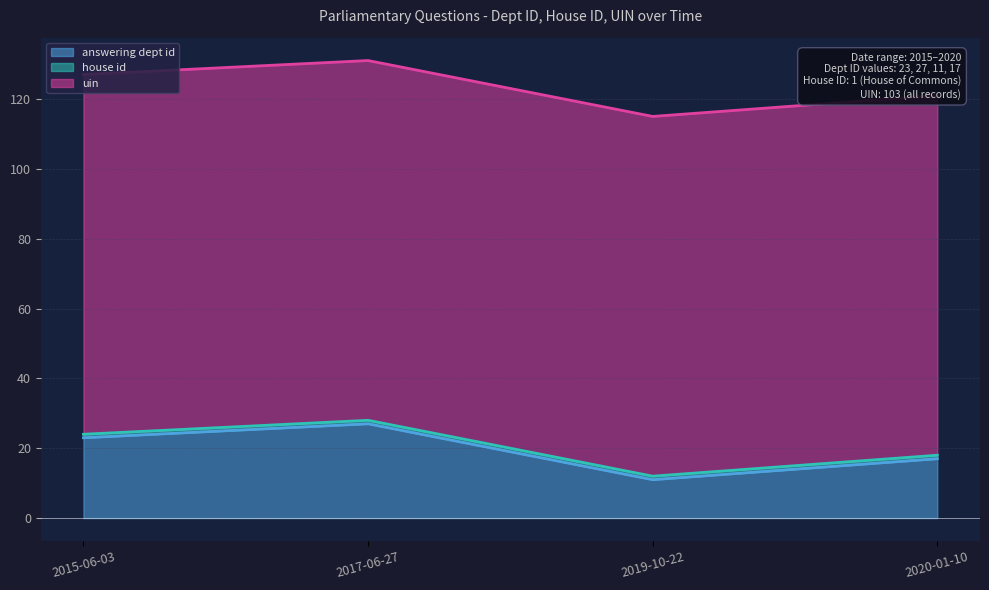

At which label does house id reach its minimum?

2015-06-03